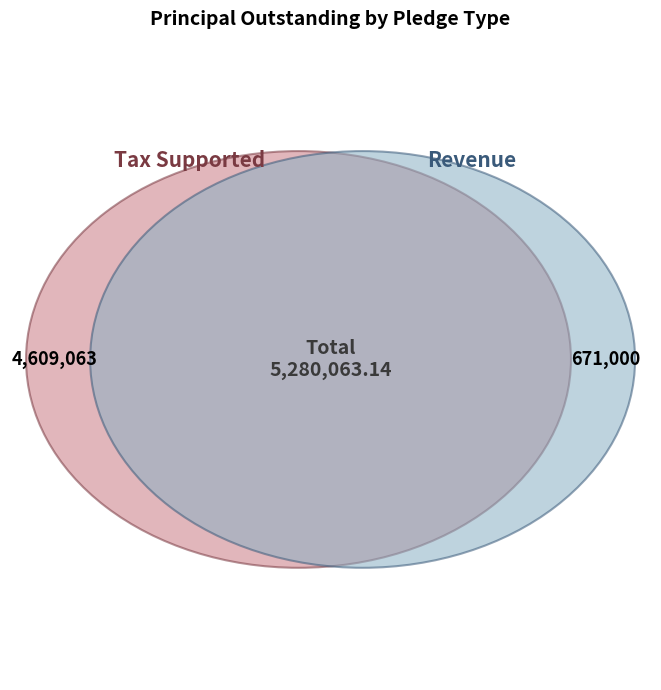

What is the ratio of the value at Revenue to the value at Tax Supported?

0.1